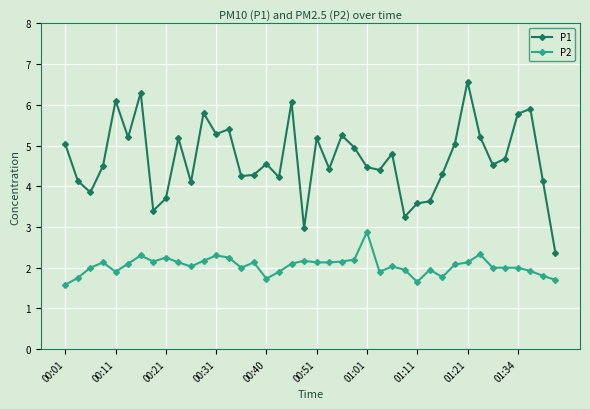

Which series has the widest spread of values?

P1